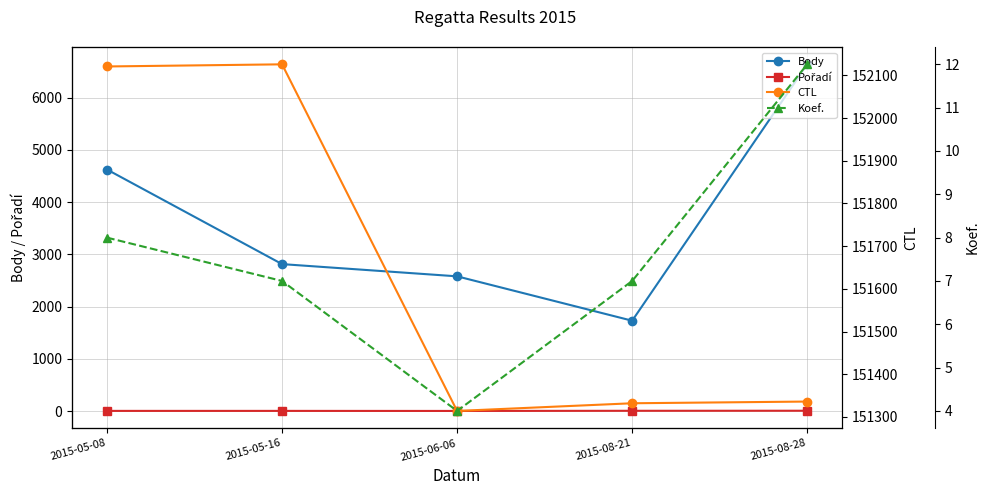

What is the difference between the highest and lowest values at 2015-06-06?

151312